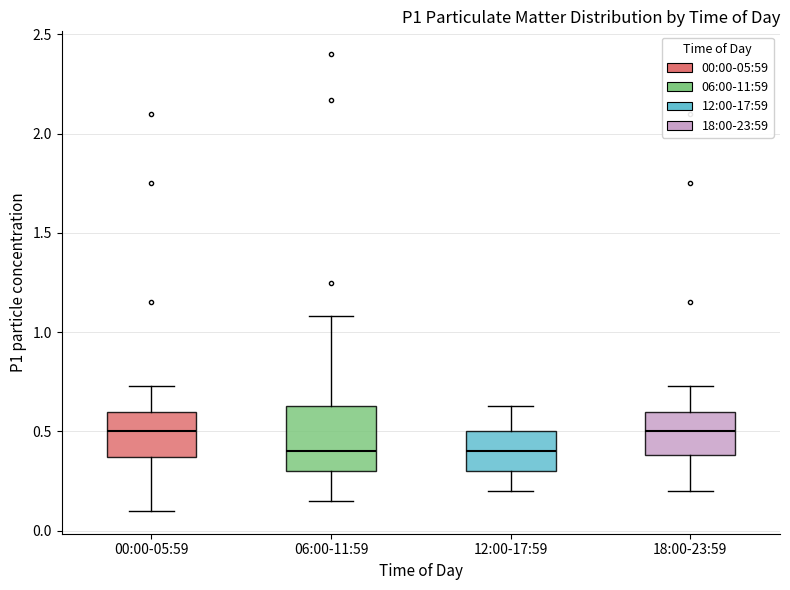

Reading left to right, transcribe this box plot: for each box, give where its median line is, the range the box spans, and where its two whiskers end, as read against the y-axis. The values are not printed on the chart, so give them approximately, as read against the axis.

00:00-05:59: median 0.50, box 0.35 to 0.60, whiskers 0.10 to 0.75
06:00-11:59: median 0.40, box 0.30 to 0.65, whiskers 0.15 to 1.10
12:00-17:59: median 0.40, box 0.30 to 0.50, whiskers 0.20 to 0.65
18:00-23:59: median 0.50, box 0.40 to 0.60, whiskers 0.20 to 0.75